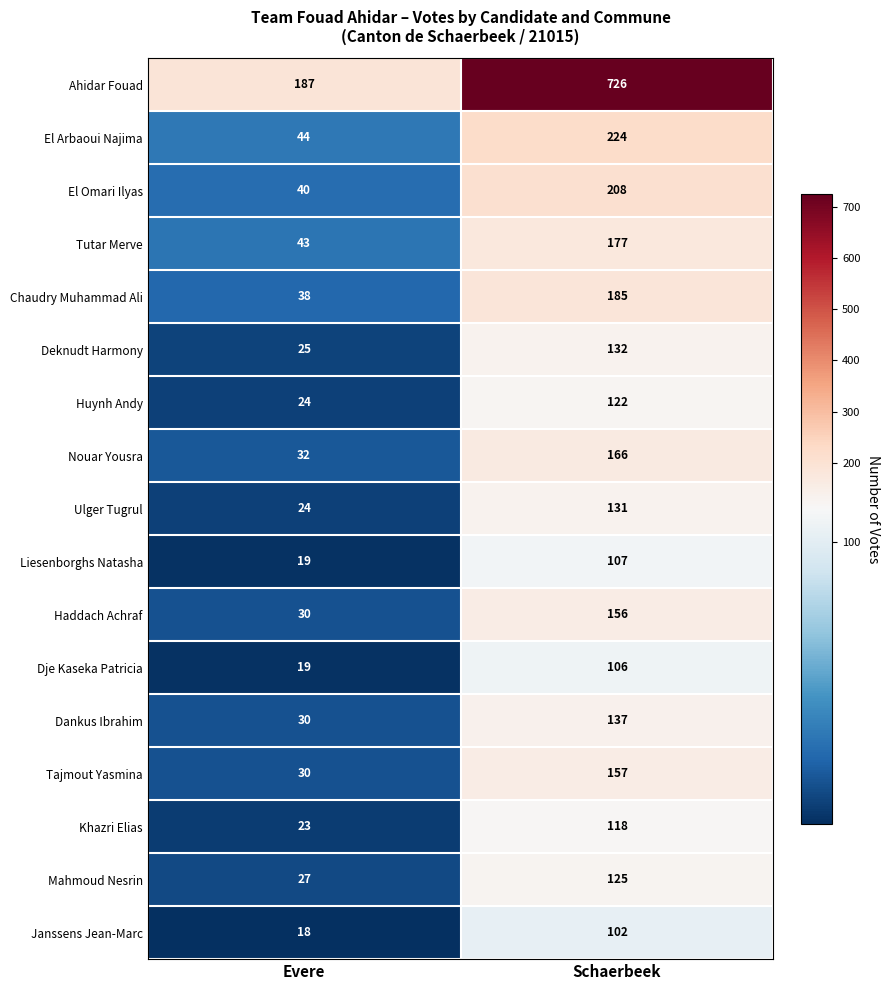

At which label does Ulger Tugrul reach its minimum?

Evere